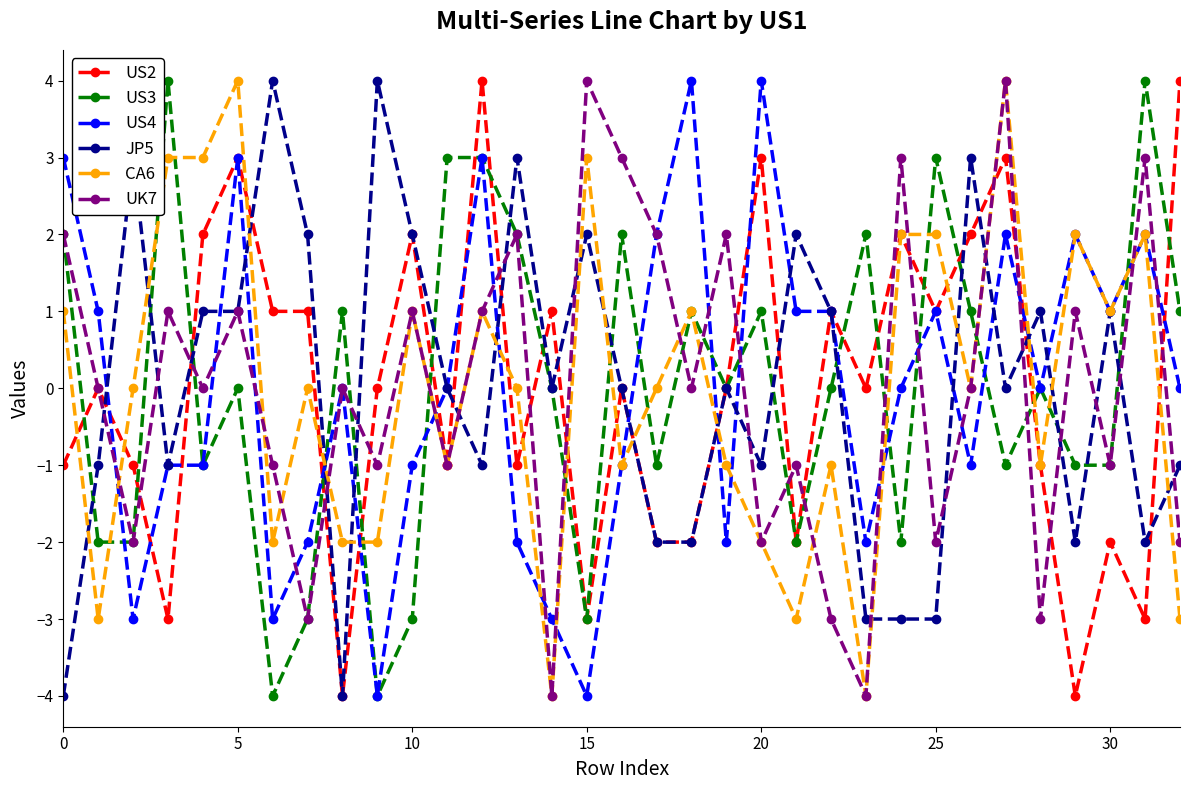

How many distinct data groups are displayed?

6